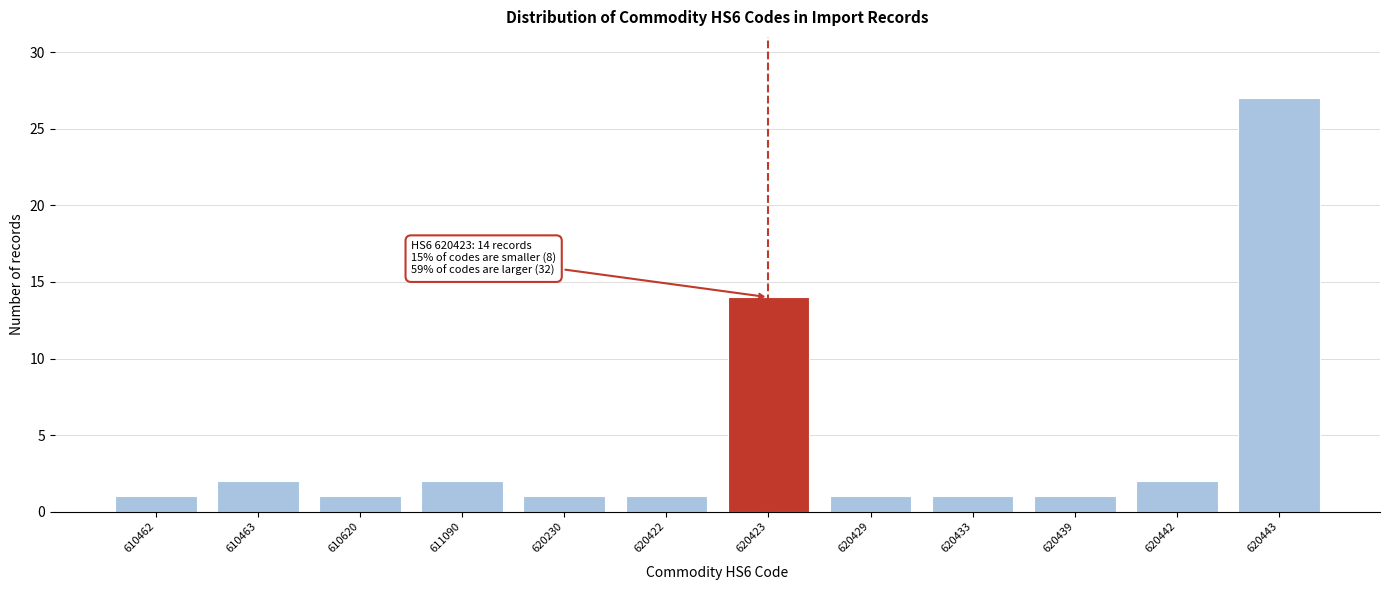

Reading left to right, extract all data points from this chart.

610462=1	610463=2	610620=1	611090=2	620230=1	620422=1	620423=14	620429=1	620433=1	620439=1	620442=2	620443=27